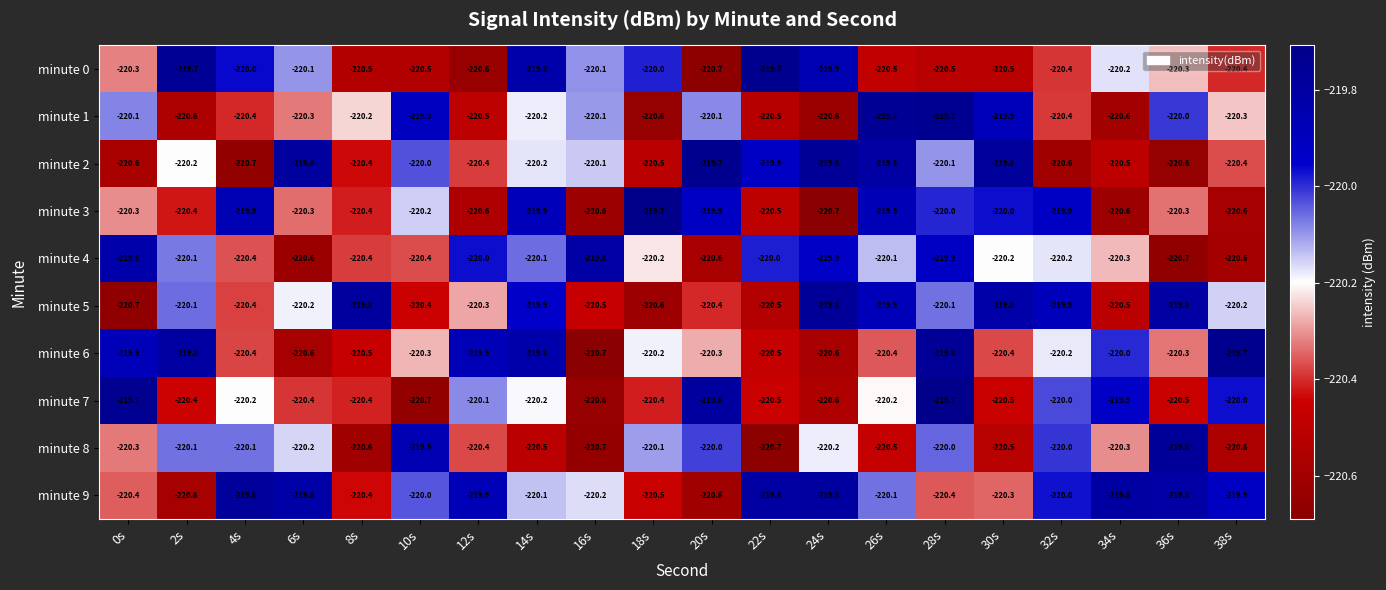

The value of minute 1 at 18s is -220.6. True or false?

True